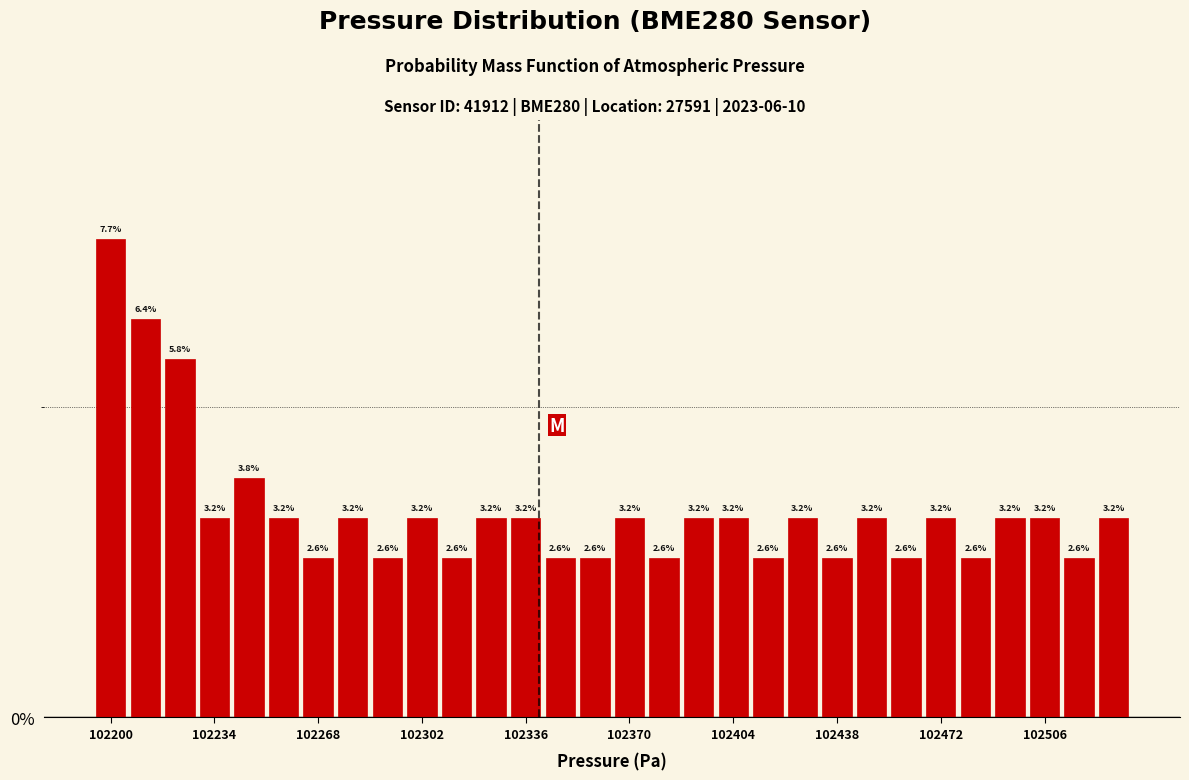

Read against the x-axis, roughly where is the centre of the tallest bar?

102200